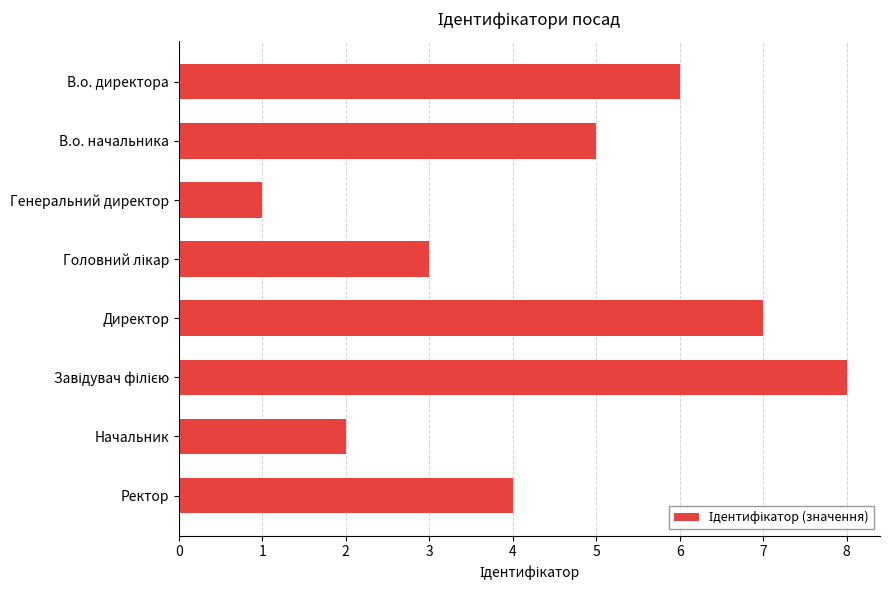

What is the label of the 1st bar from the top?

В.о. директора